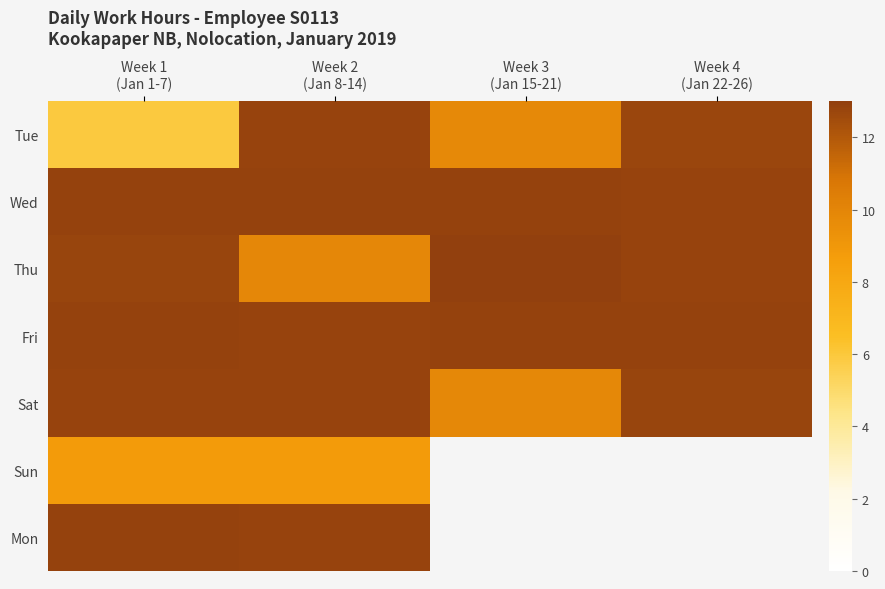

What is the highest value of the Tue series?

12.8